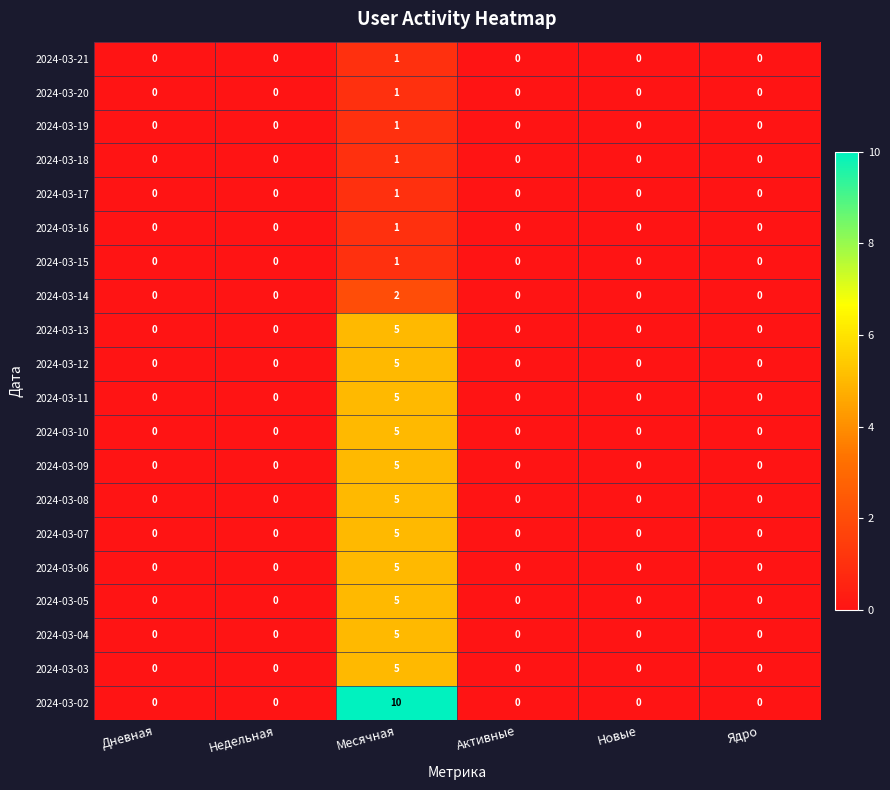

Which category has the highest value across all series?

Месячная